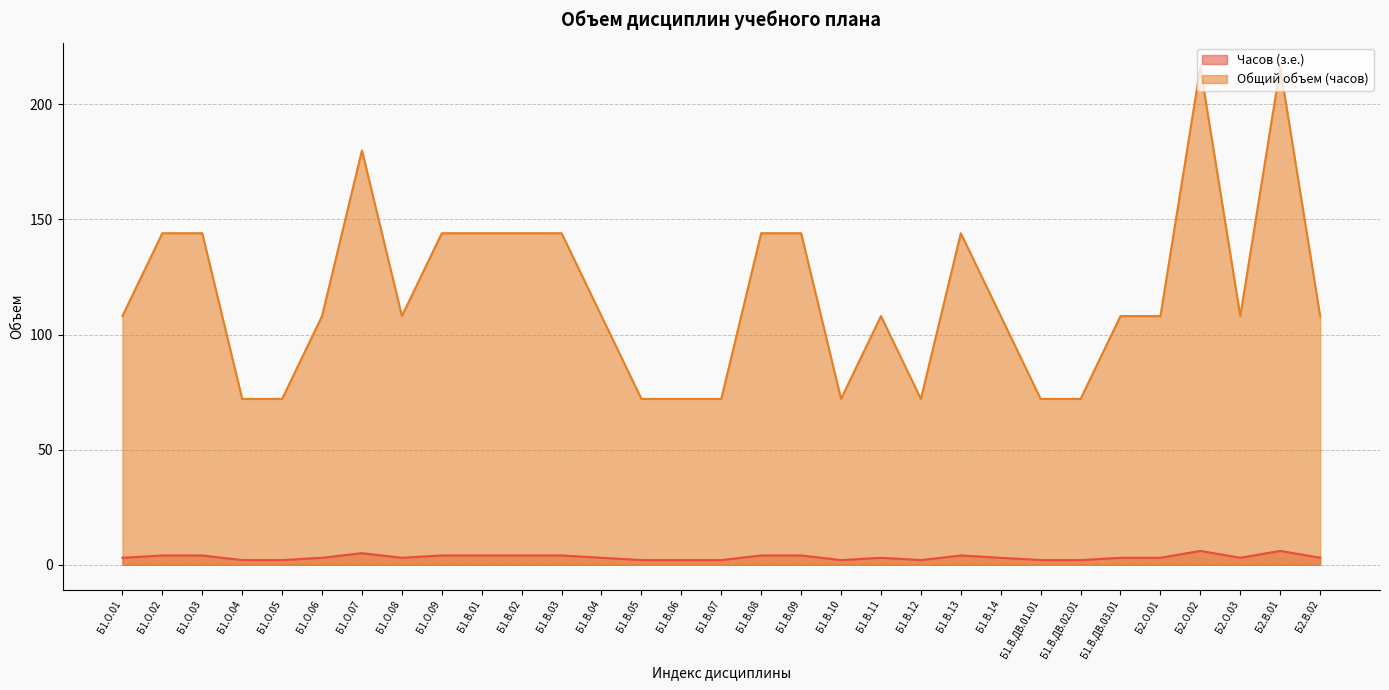

Where is the first local maximum for Общий объем (часов)?

Б1.О.07